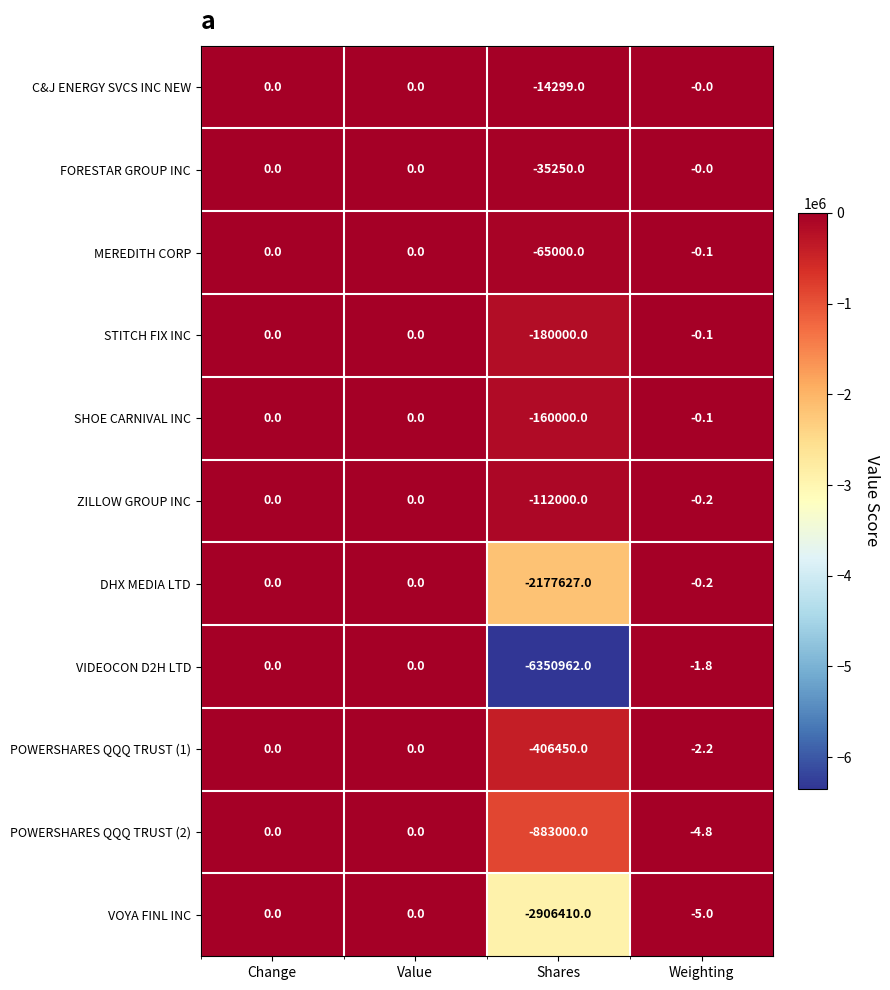

How many categories are shown in the chart?

4